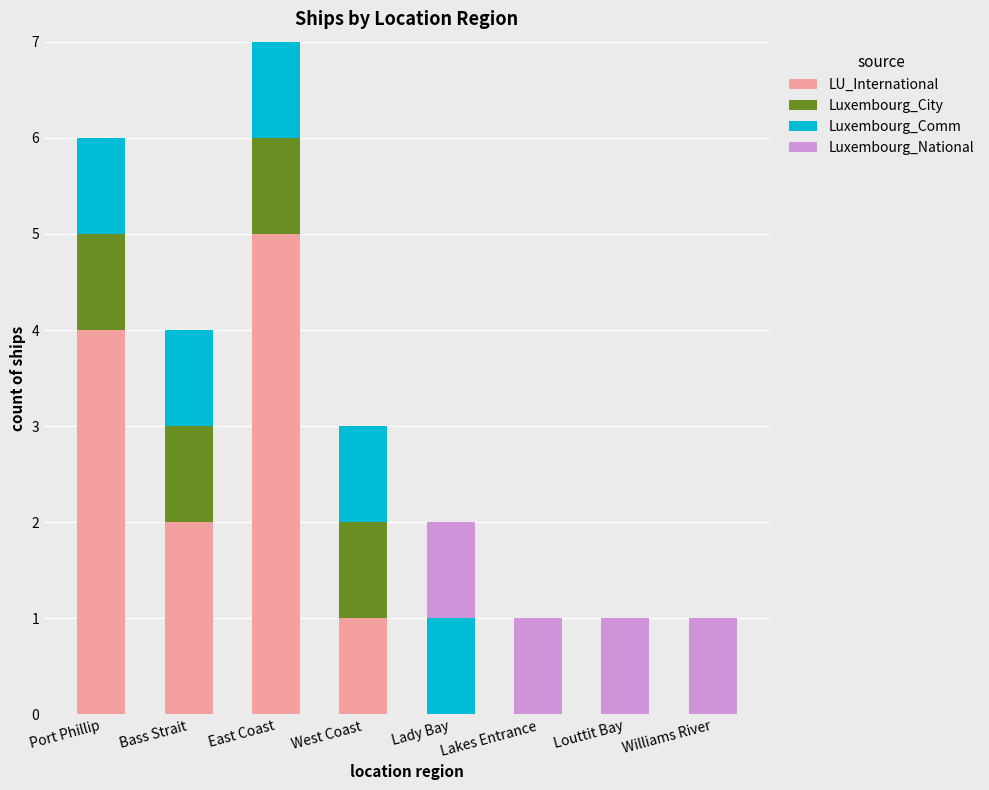

What are all the series names shown in the legend?

LU_International, Luxembourg_City, Luxembourg_Comm, Luxembourg_National